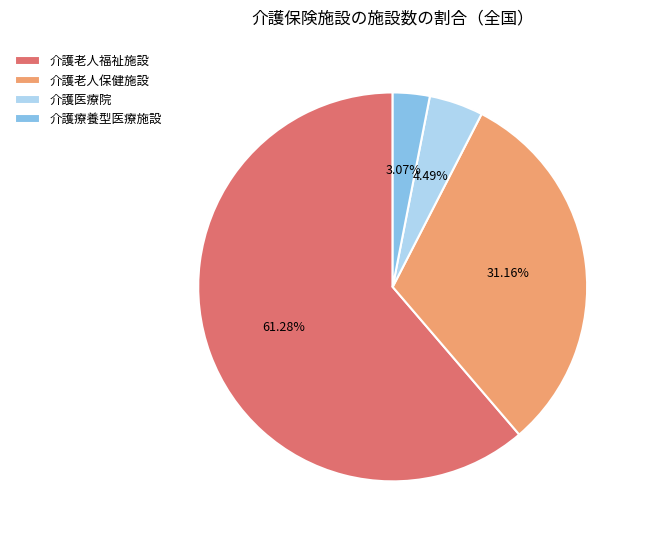

Is it true that 介護老人保健施設 is 31% of the pie?

True